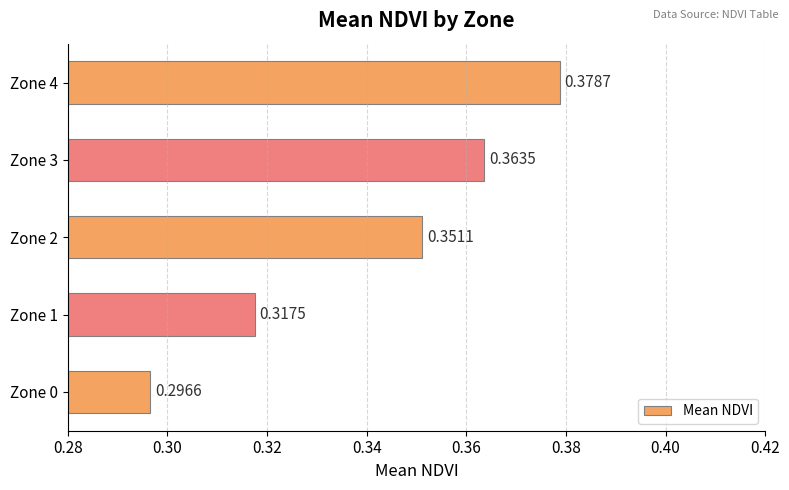

Rank the categories by value from highest to lowest.

Zone 4, Zone 3, Zone 2, Zone 1, Zone 0